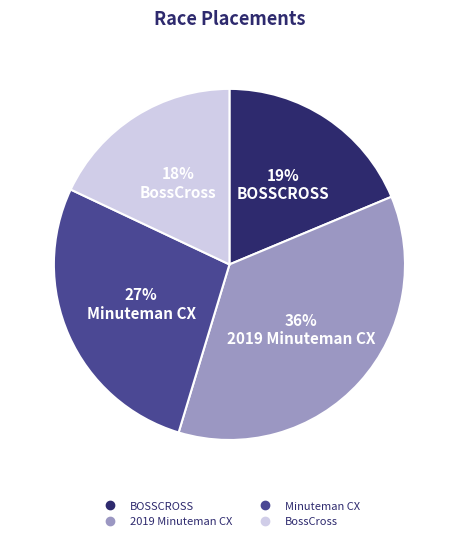

Which has a higher value, BossCross or 2019 Minuteman CX?

2019 Minuteman CX